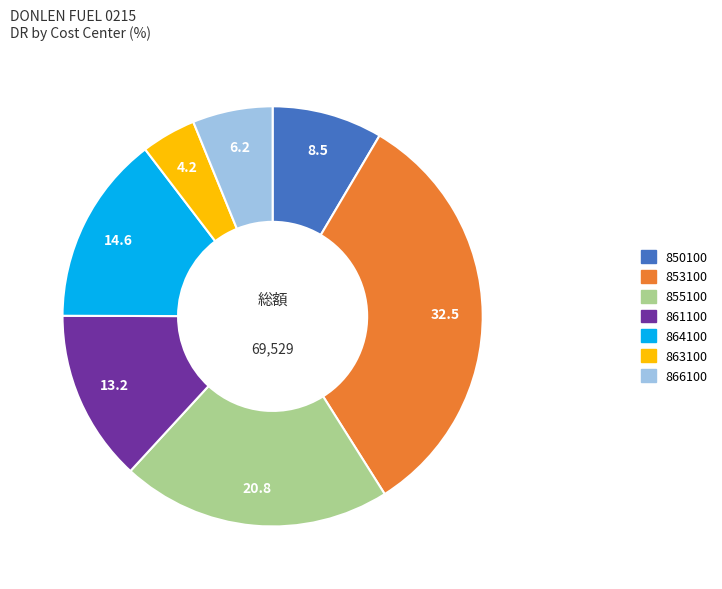

Between 864100 and 866100, which is larger?

864100